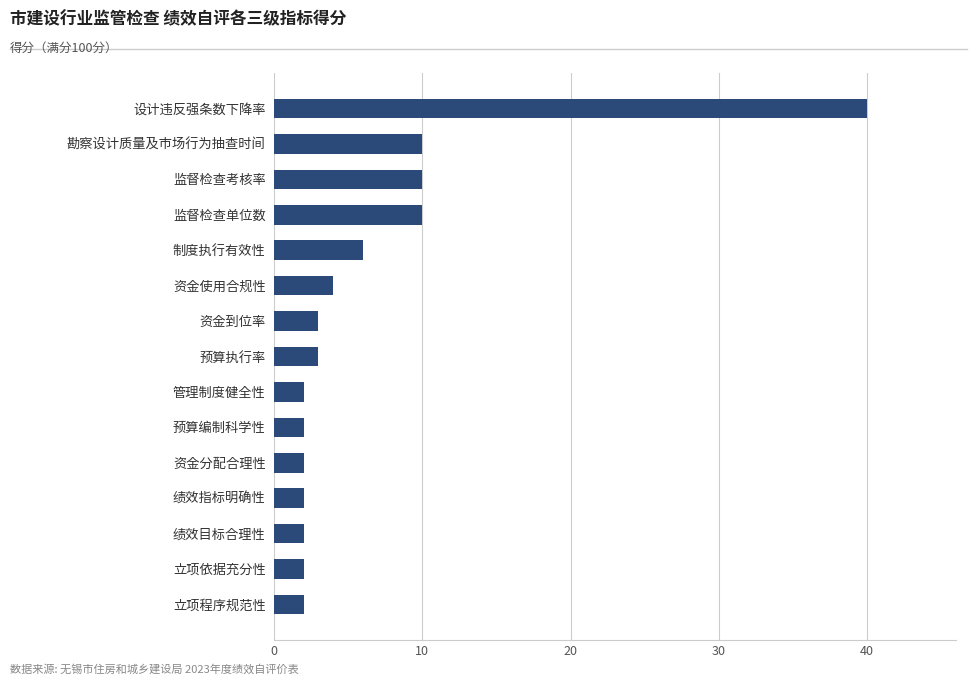

Reading bottom to top, extract all data points from this chart.

立项程序规范性=2	立项依据充分性=2	绩效目标合理性=2	绩效指标明确性=2	资金分配合理性=2	预算编制科学性=2	管理制度健全性=2	预算执行率=3	资金到位率=3	资金使用合规性=4	制度执行有效性=6	监督检查单位数=10	监督检查考核率=10	勘察设计质量及市场行为抽查时间=10	设计违反强条数下降率=40